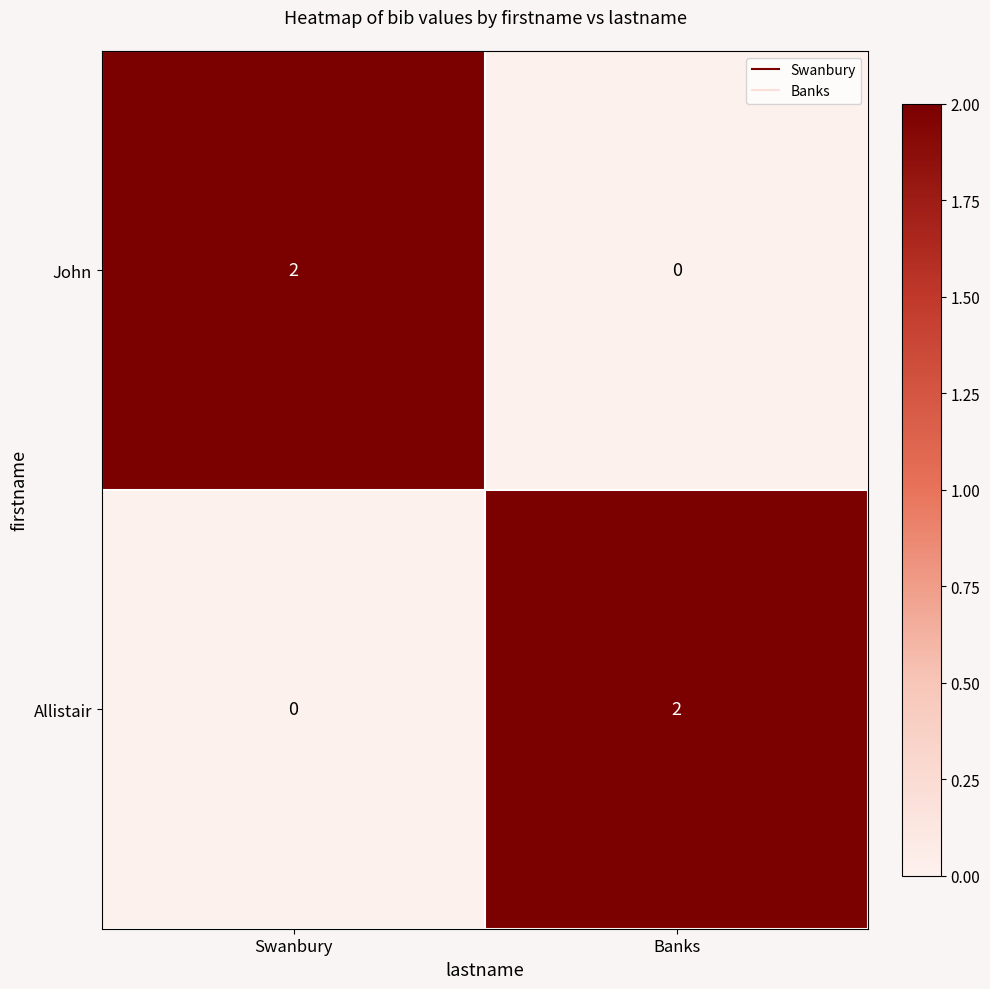

What is the maximum value shown in the chart?

2